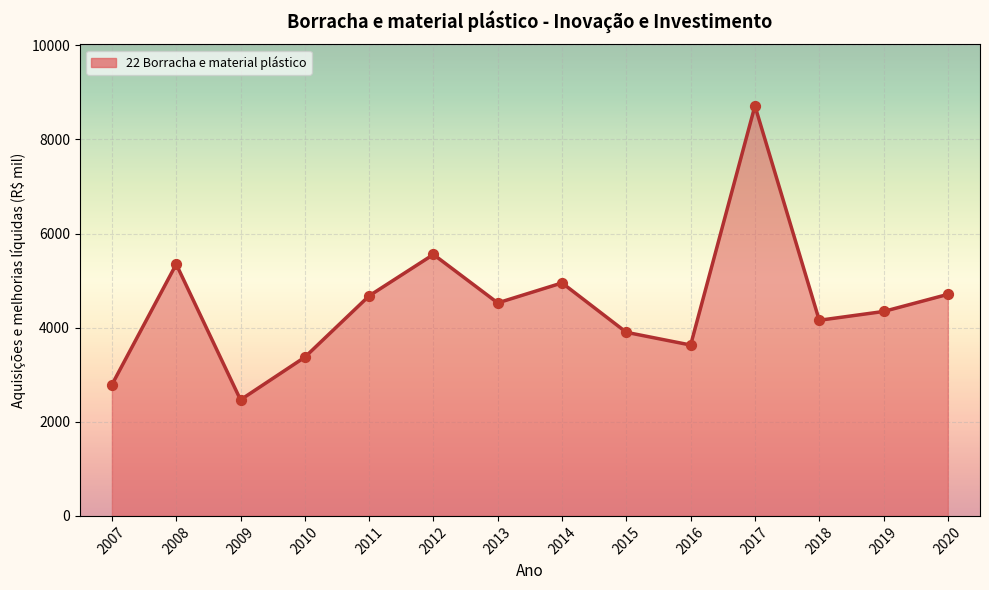

Between 2019 and 2011, which is larger?

2011